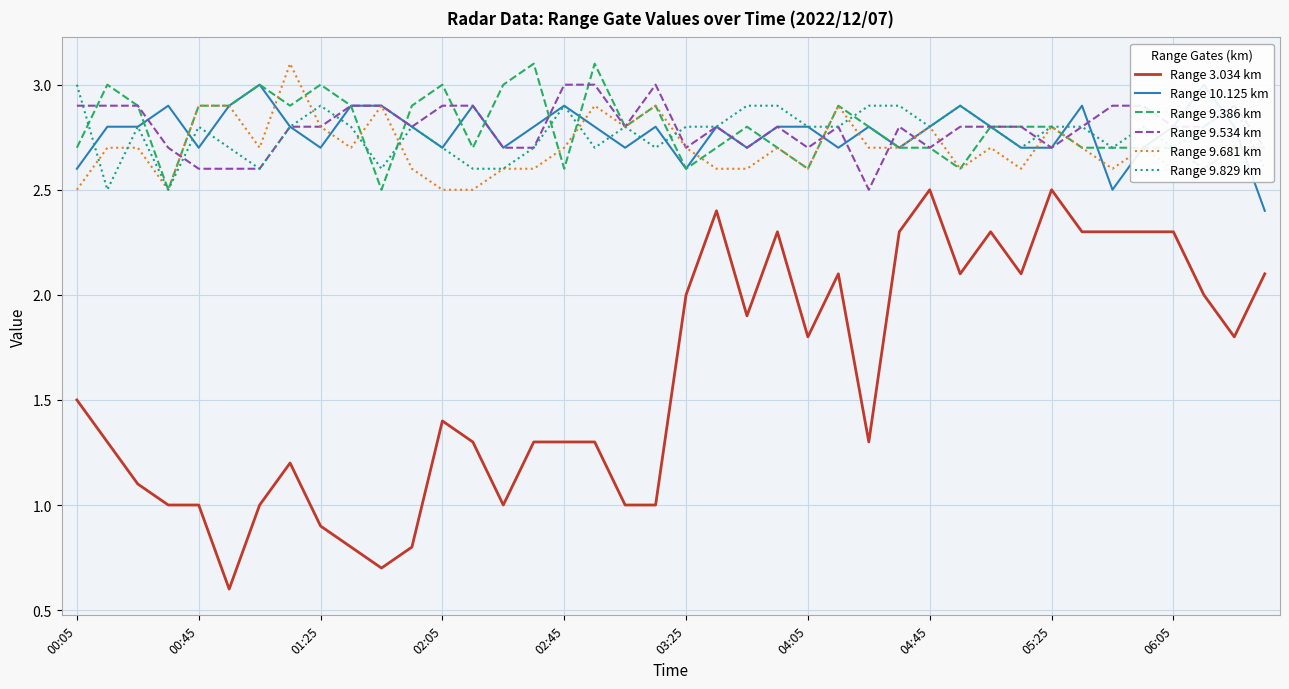

What is the value of the Range 9.829 km point at the 4th from the left?

2.5